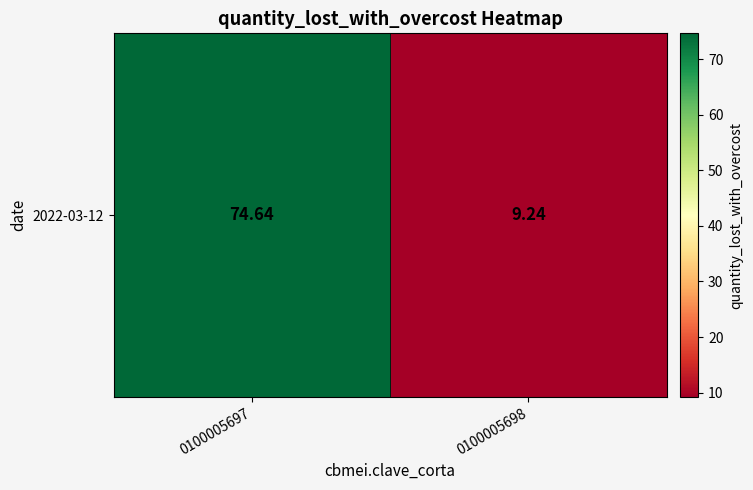

What is the smallest value displayed?

9.2